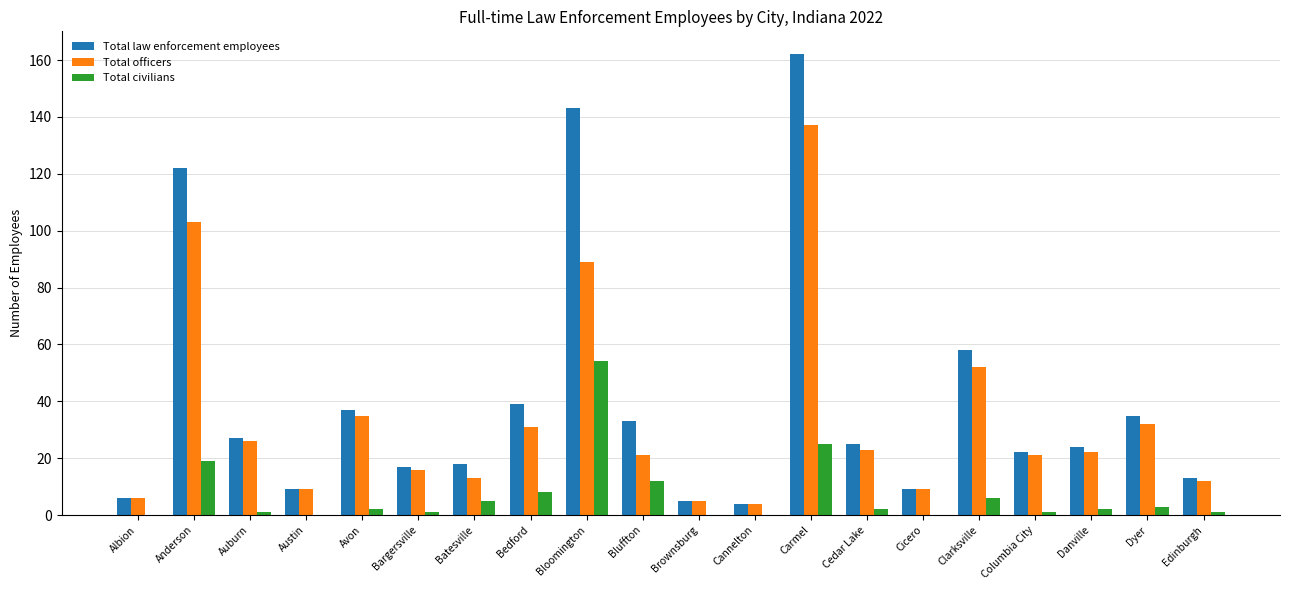

Reading left to right, list all the values displayed in this chart.

Total law enforcement employees: Albion=6	Anderson=122	Auburn=27	Austin=9	Avon=37	Bargersville=17	Batesville=18	Bedford=39	Bloomington=143	Bluffton=33	Brownsburg=5	Cannelton=4	Carmel=162	Cedar Lake=25	Cicero=9	Clarksville=58	Columbia City=22	Danville=24	Dyer=35	Edinburgh=13
Total officers: Albion=6	Anderson=103	Auburn=26	Austin=9	Avon=35	Bargersville=16	Batesville=13	Bedford=31	Bloomington=89	Bluffton=21	Brownsburg=5	Cannelton=4	Carmel=137	Cedar Lake=23	Cicero=9	Clarksville=52	Columbia City=21	Danville=22	Dyer=32	Edinburgh=12
Total civilians: Albion=0	Anderson=19	Auburn=1	Austin=0	Avon=2	Bargersville=1	Batesville=5	Bedford=8	Bloomington=54	Bluffton=12	Brownsburg=0	Cannelton=0	Carmel=25	Cedar Lake=2	Cicero=0	Clarksville=6	Columbia City=1	Danville=2	Dyer=3	Edinburgh=1